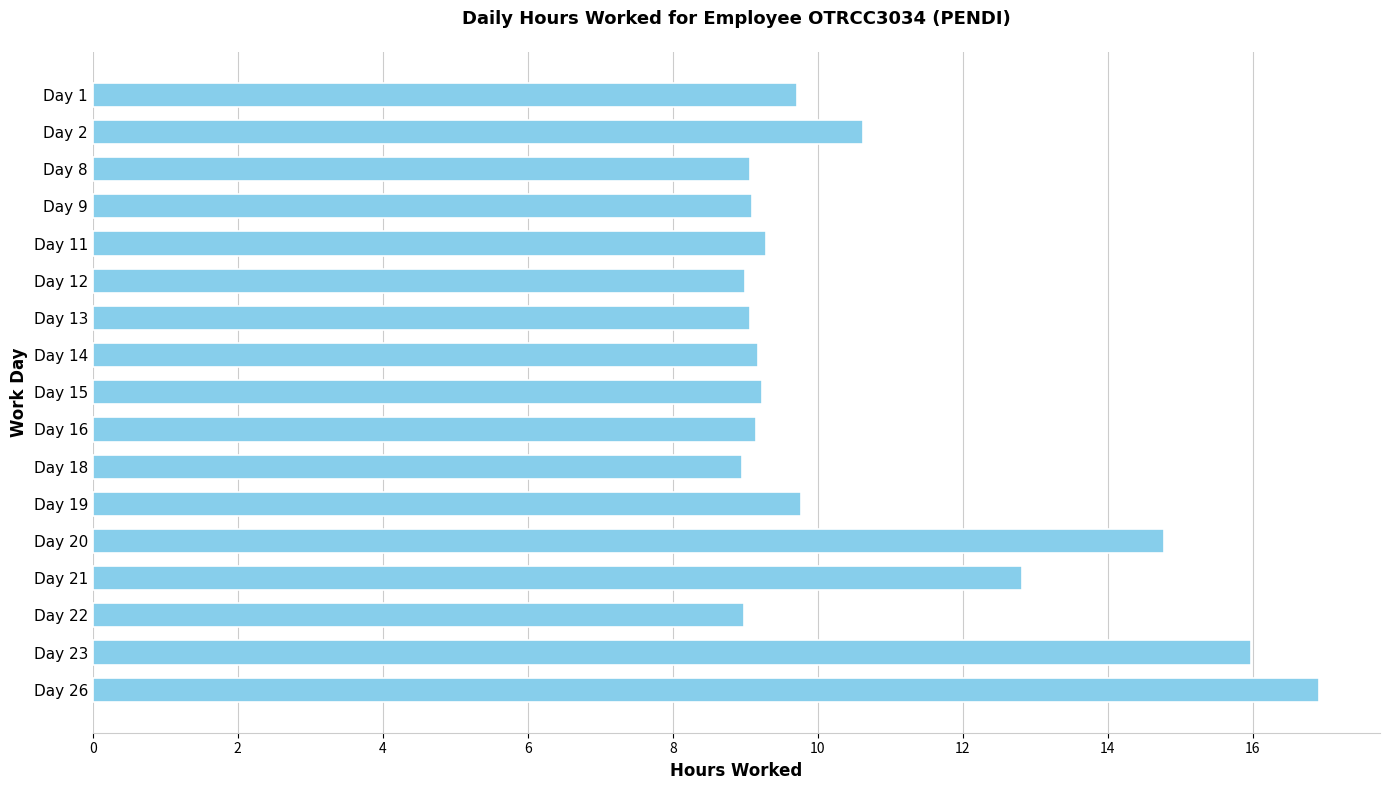

True or false: the data shows 9.8 at Day 19.

True